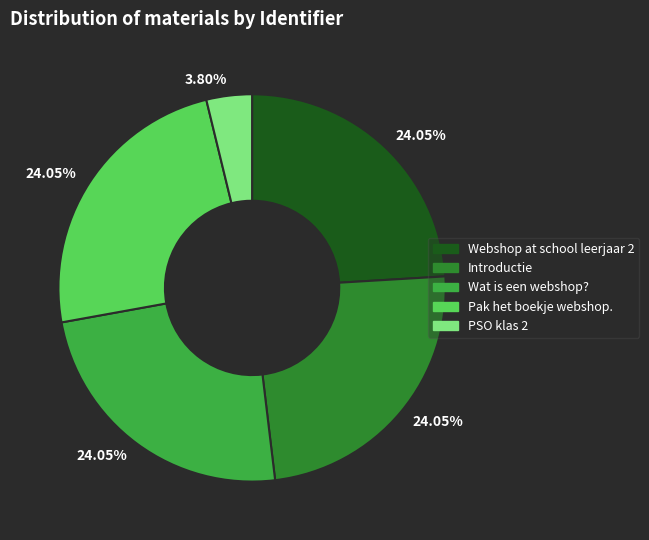

Is there any slice that represents more than half of the pie?

No